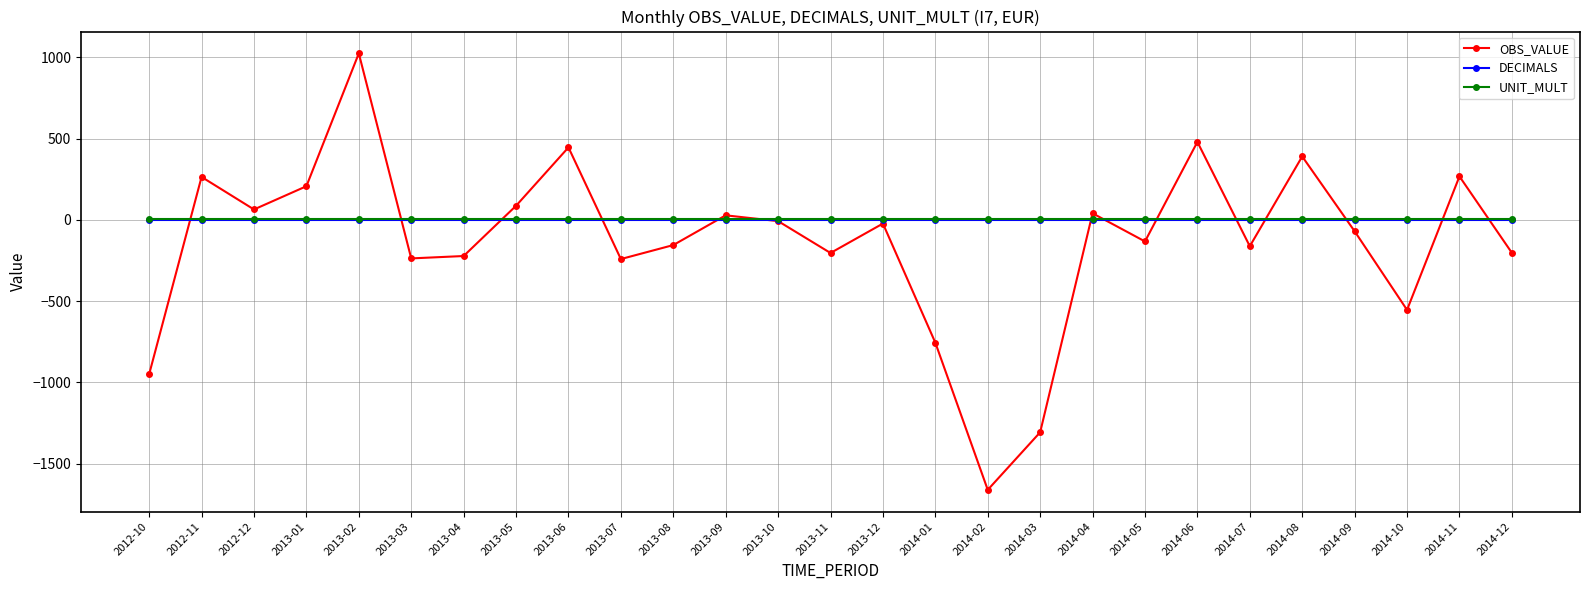

True or false: OBS_VALUE has more than 1 interior local peaks.

True